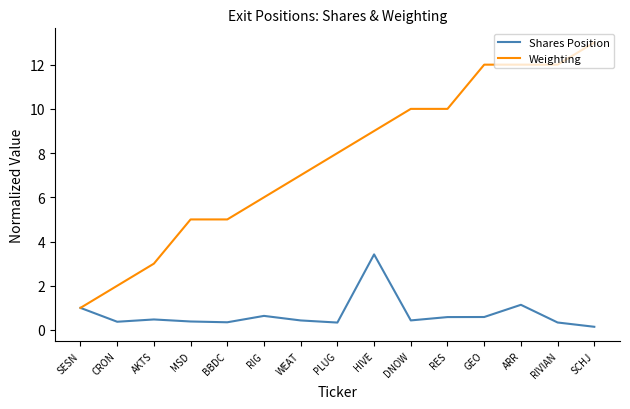

What is the spread (max minus min) of values at RIVIAN?

11.7